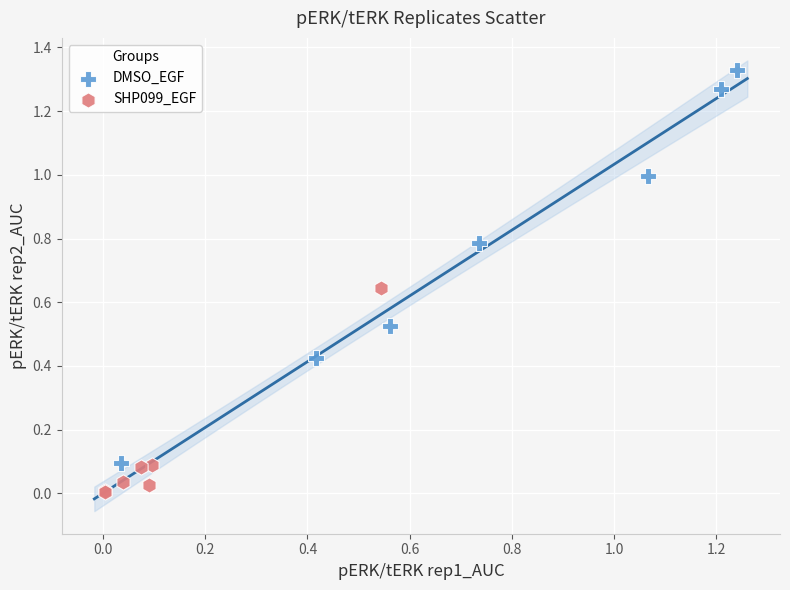

Which series reaches the maximum Y coordinate?

DMSO_EGF